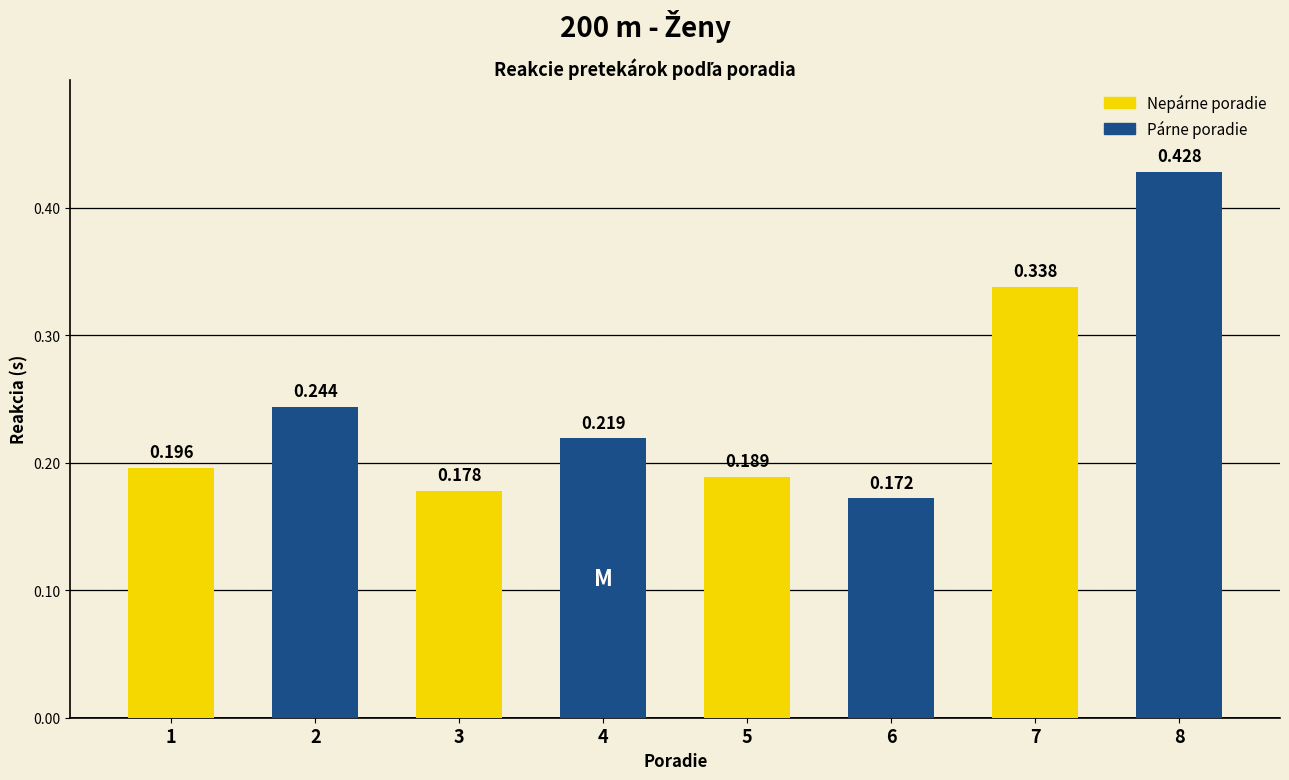

Which series has the largest total across all categories?

Párne poradie